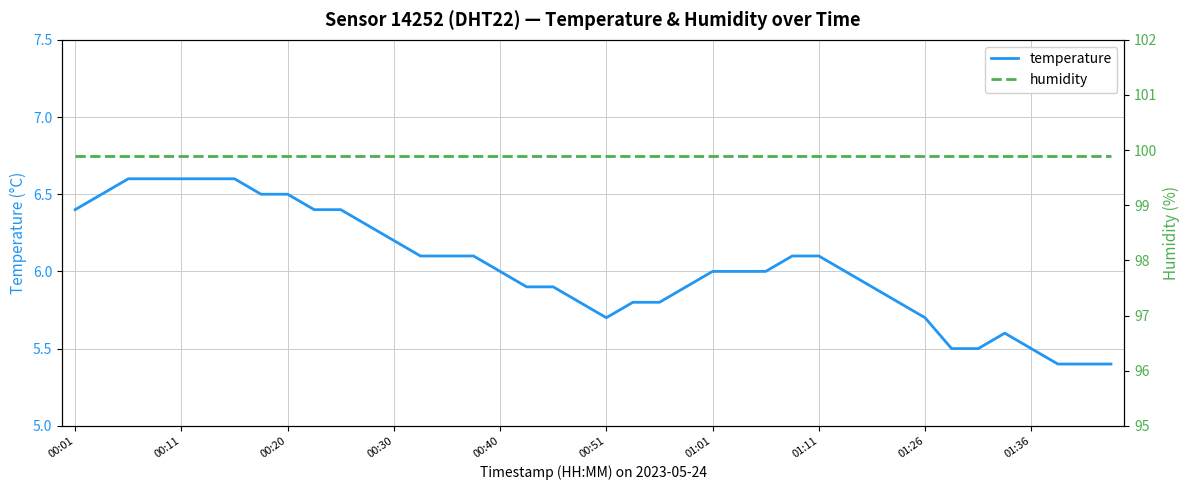

True or false: temperature has a value of 5.5 at 01:36.

True